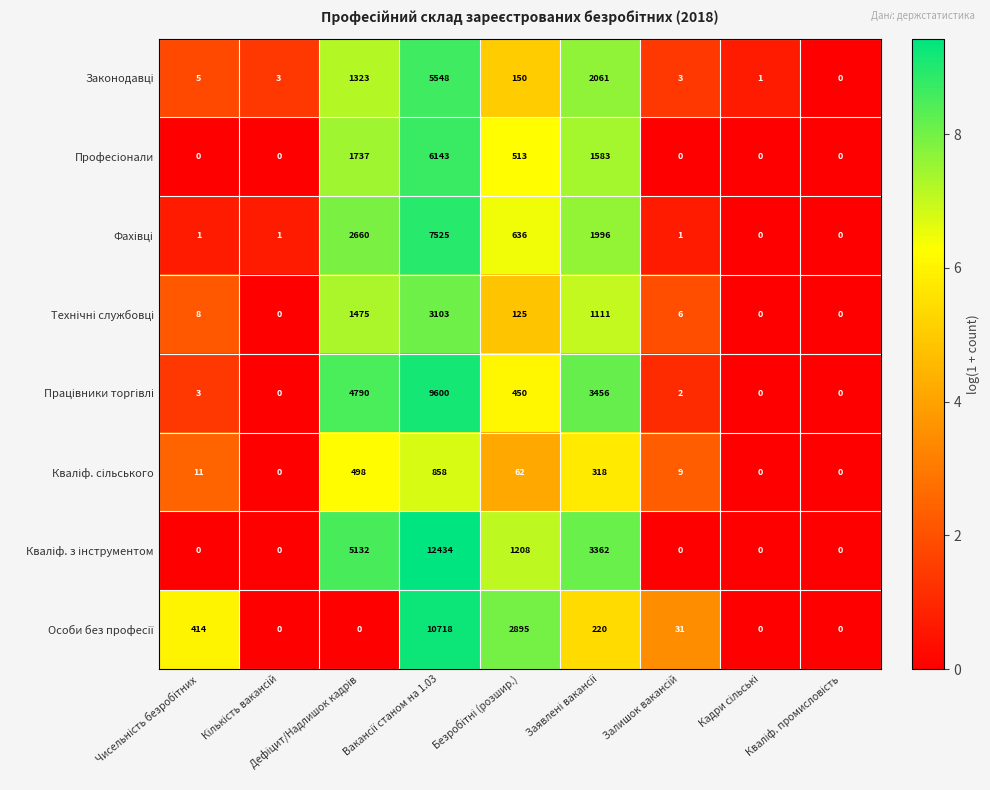

How many categories are shown in the chart?

9